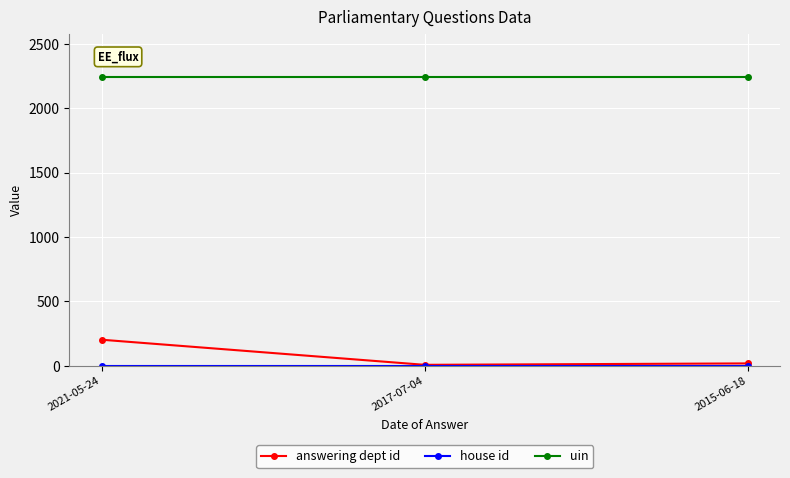

Which series has the largest range (max minus min)?

answering dept id